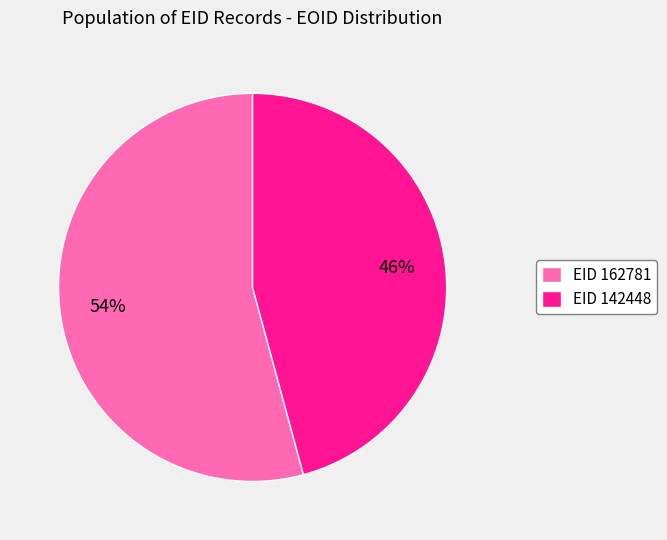

To the nearest percent, what is the difference between the largest and smallest slice percentages?

8%